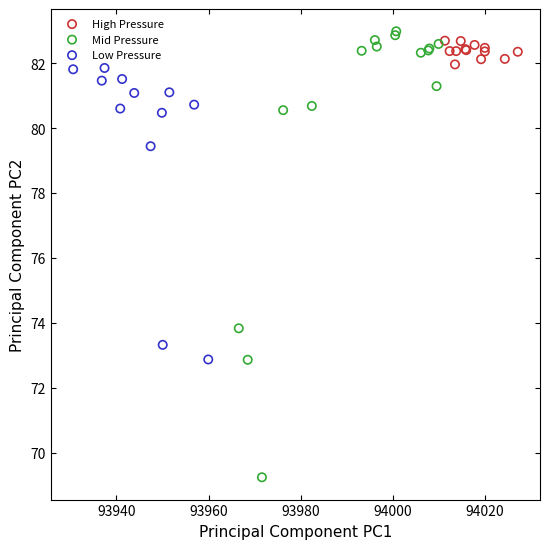

Which series reaches the minimum Y coordinate?

Mid Pressure